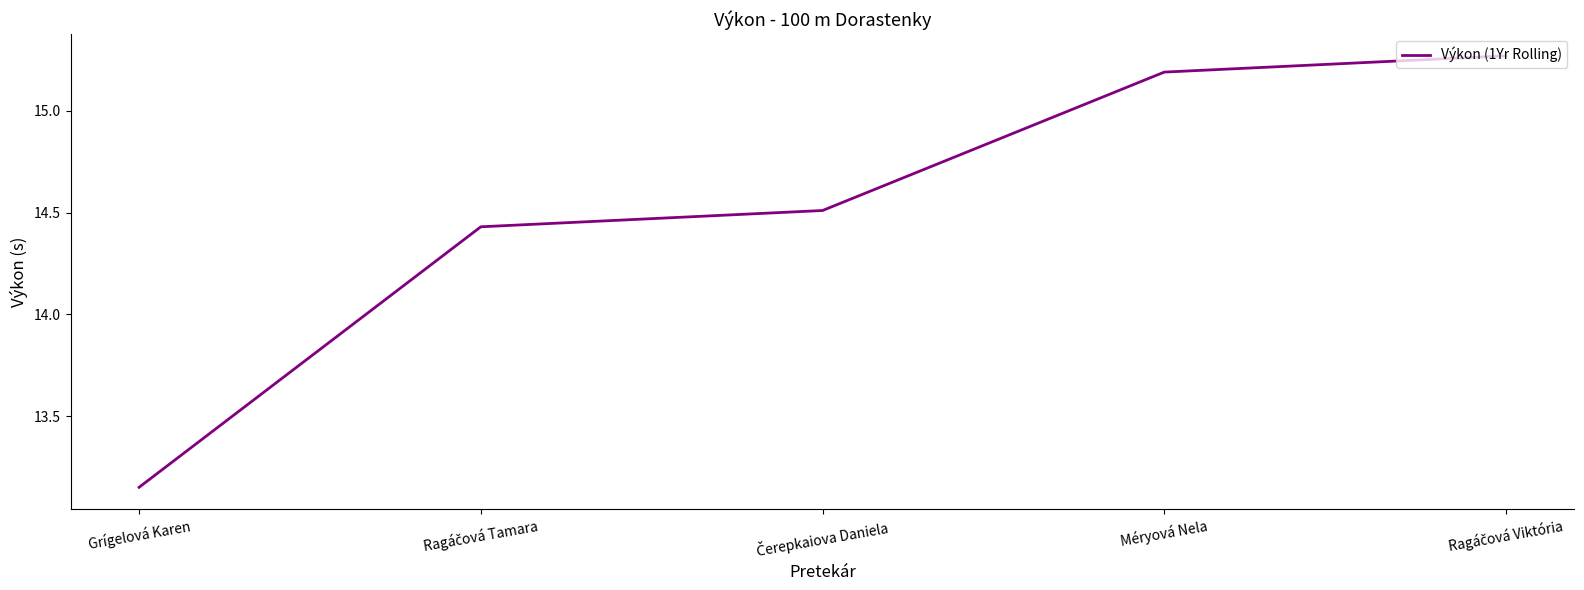

Is it true that the value at Grígelová Karen is 2.9?

False